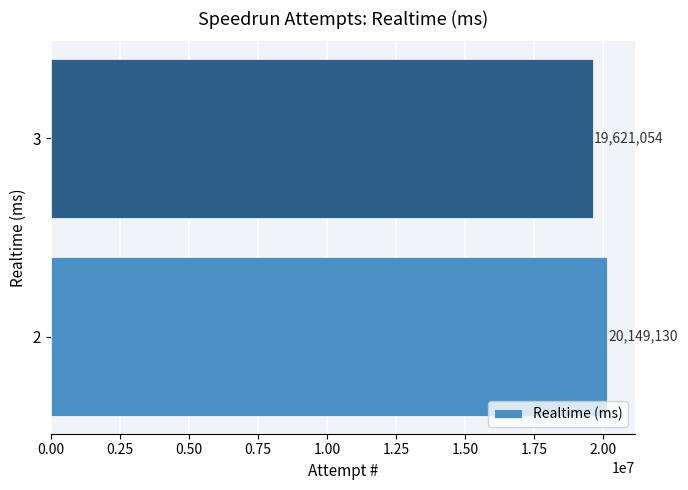

Reading bottom to top, what are all the values shown in this chart?

20149130	19621054